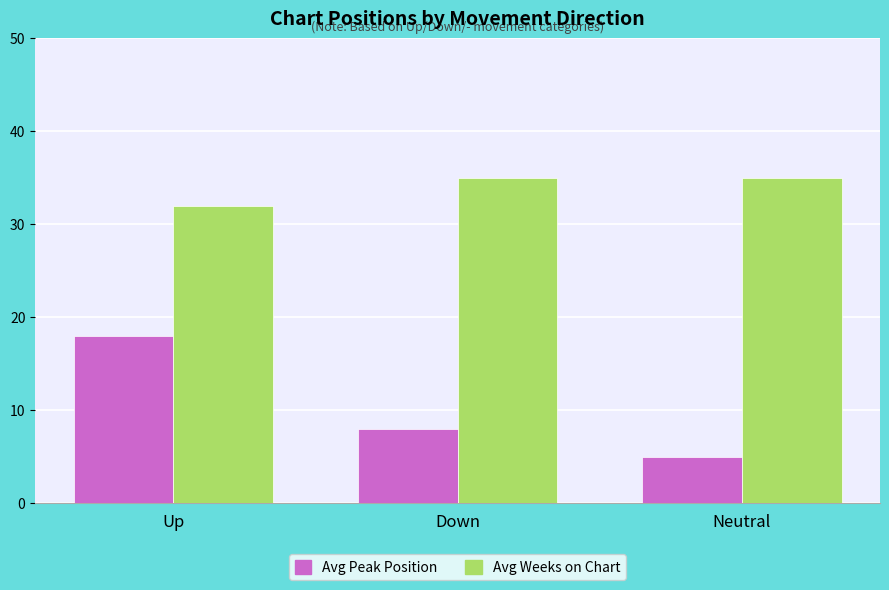

At how many categories does at least one series exceed 14?

3